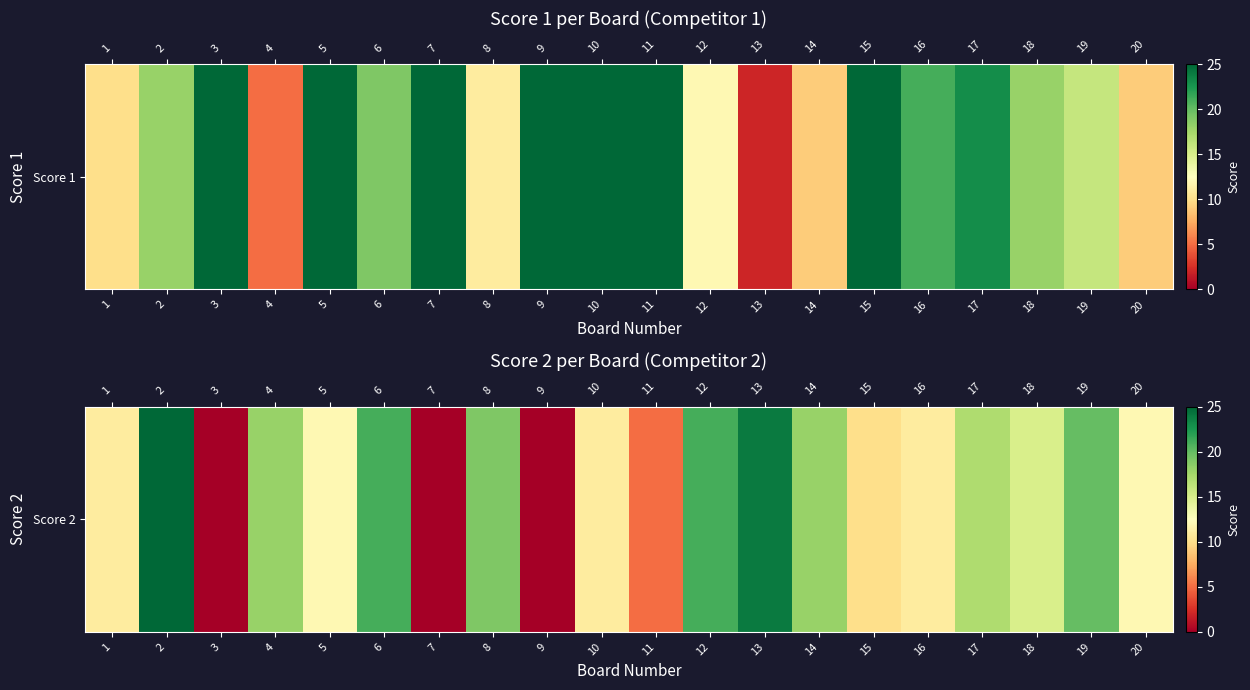

How many values exceed 15?

9